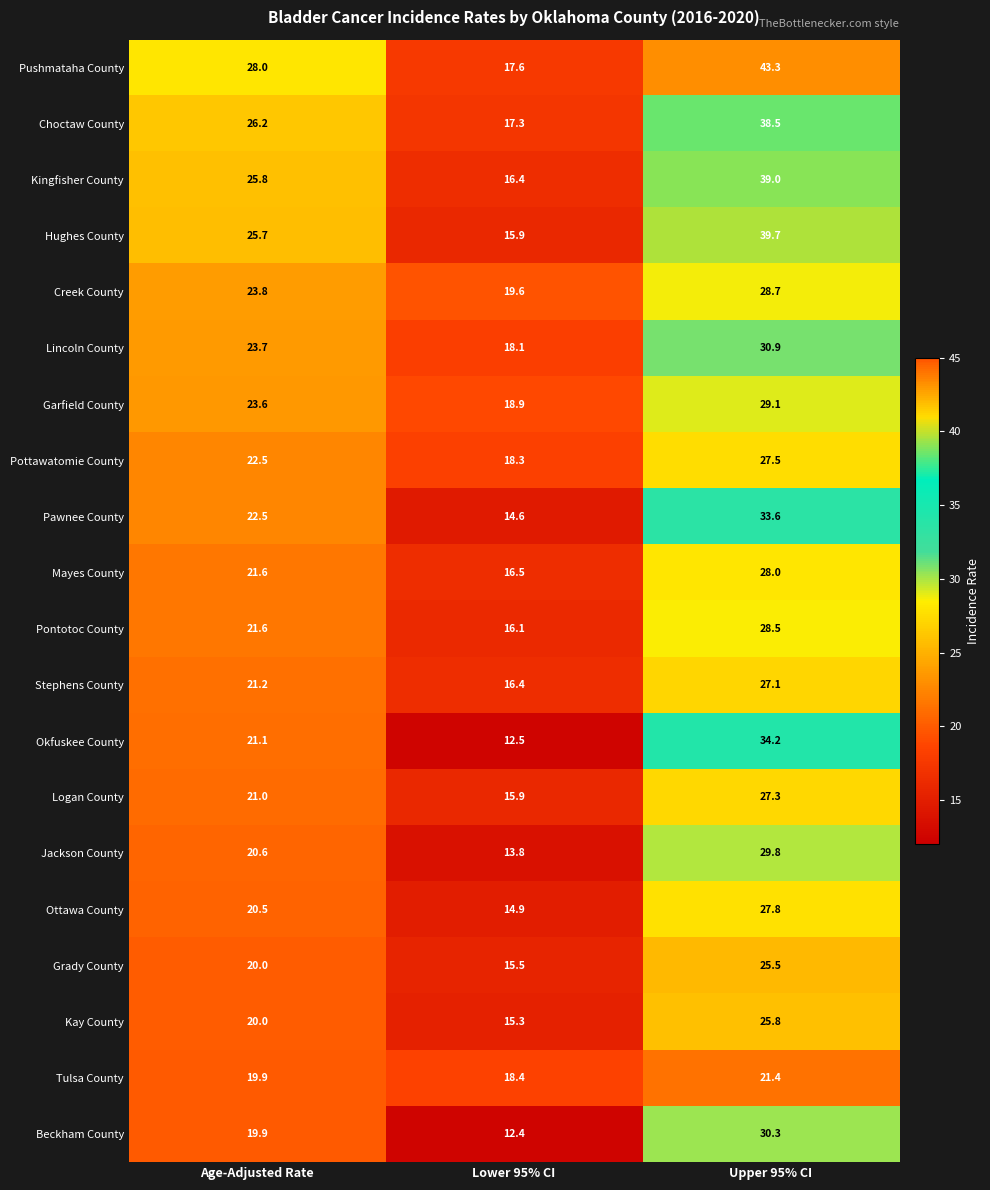

Read the Pawnee County value at Age-Adjusted Rate.

22.5